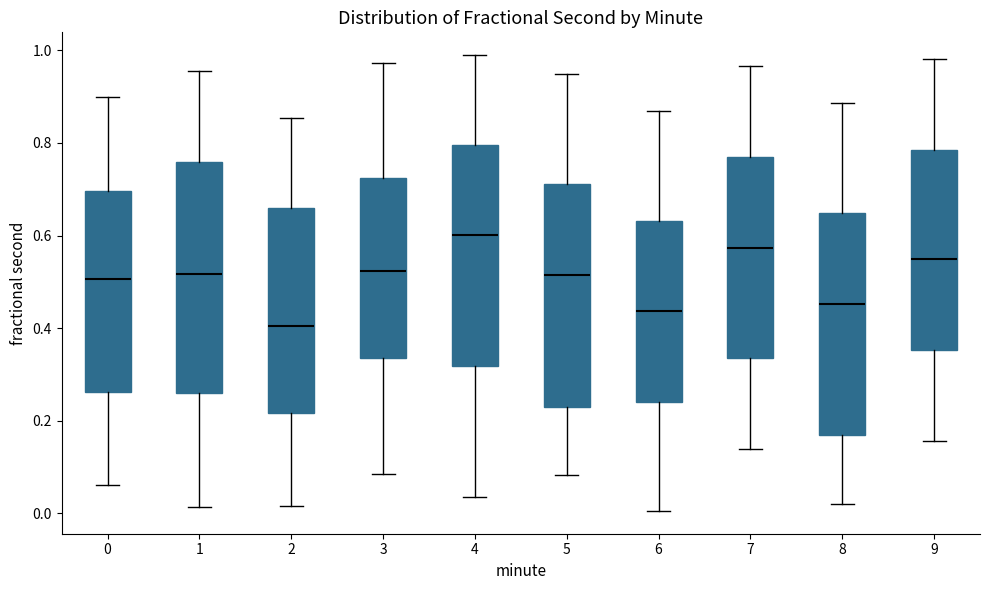

Which box's median line is the lowest?

2